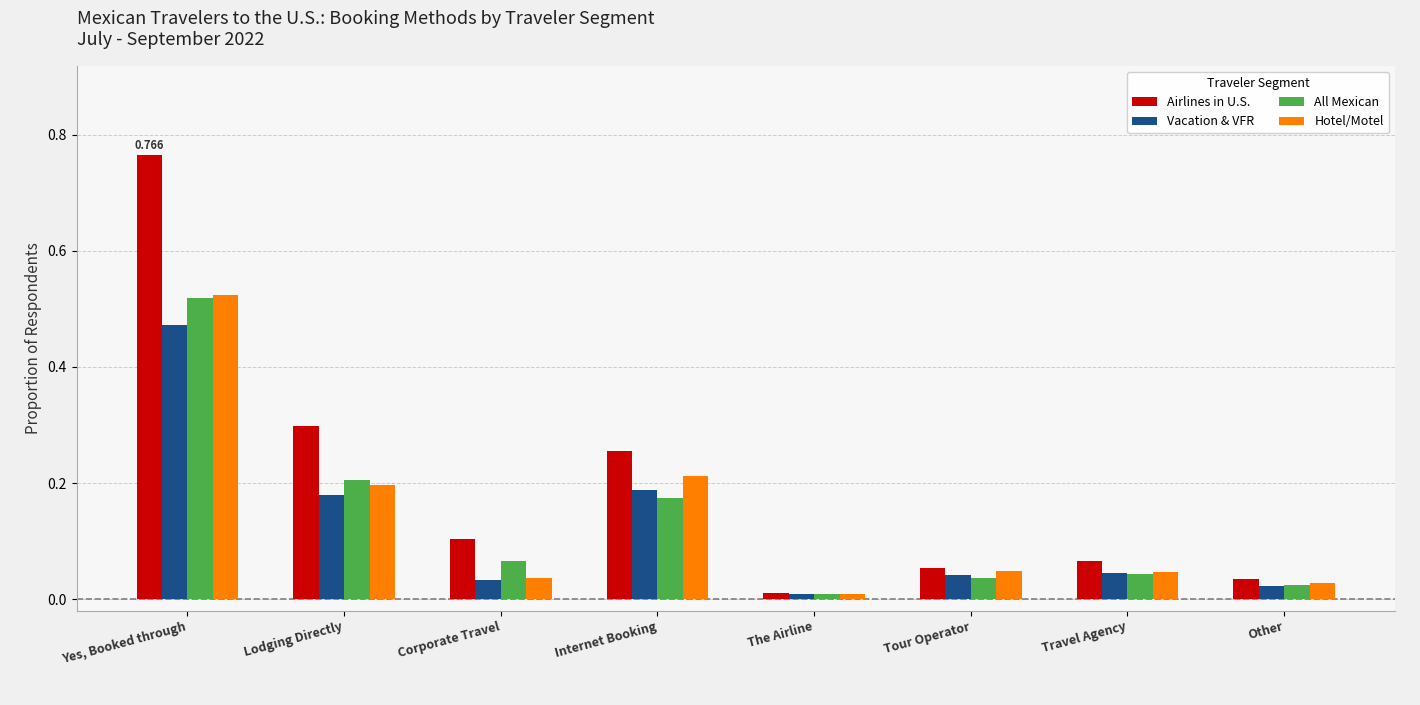

At which category is the sum across all series the highest?

Yes, Booked through